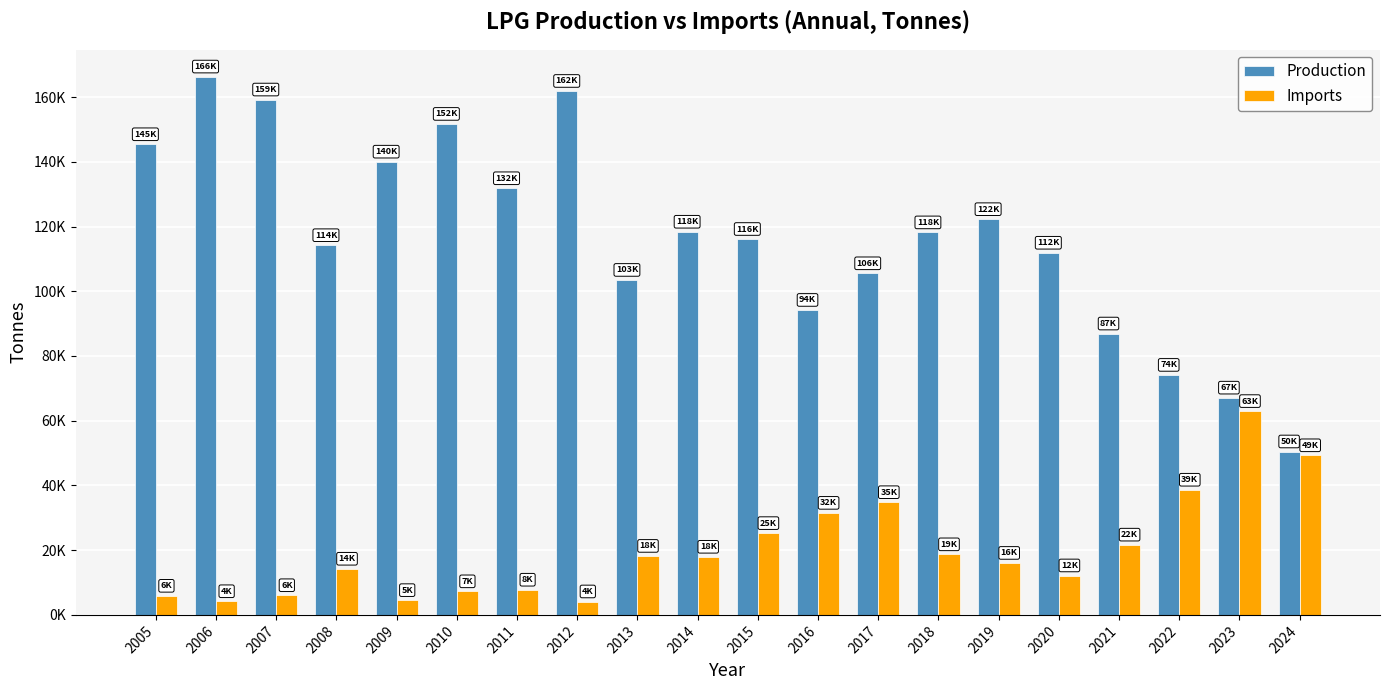

Which series has the largest total across all categories?

Production